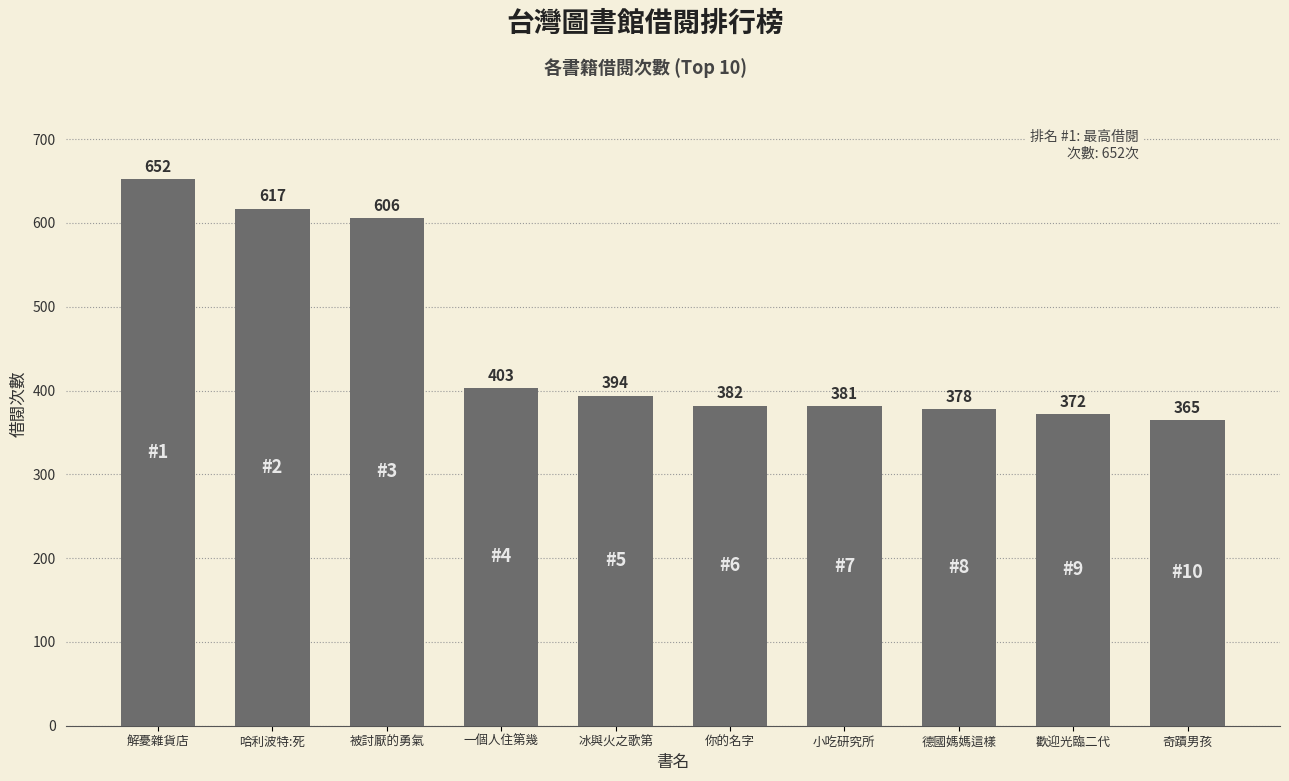

How many bars are there in total?

10